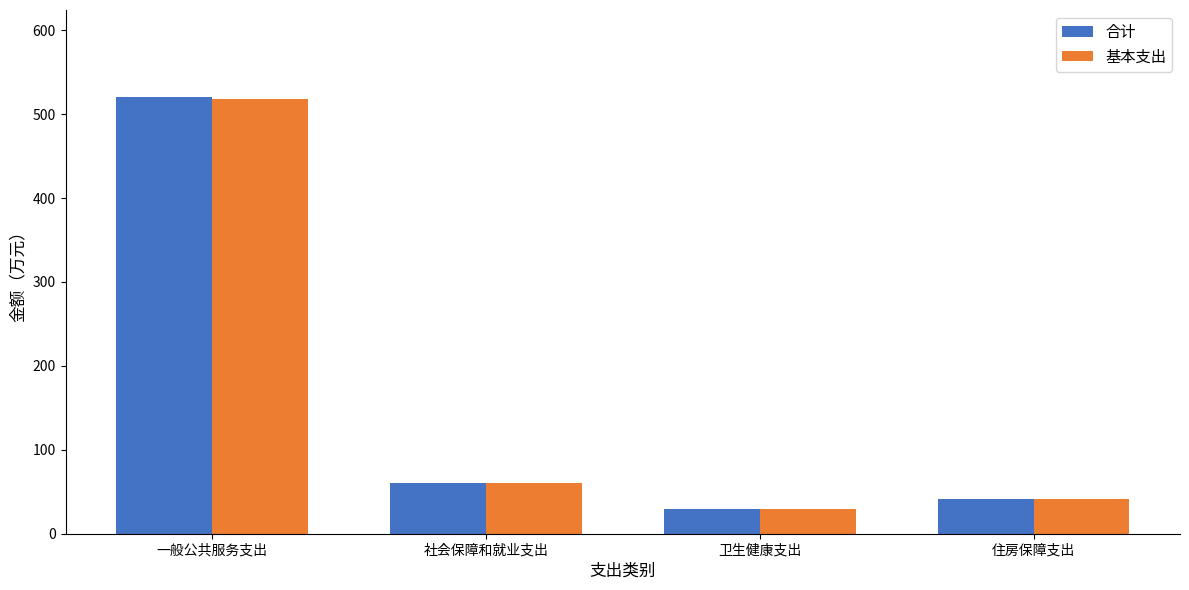

Which label corresponds to the largest value in the chart?

一般公共服务支出